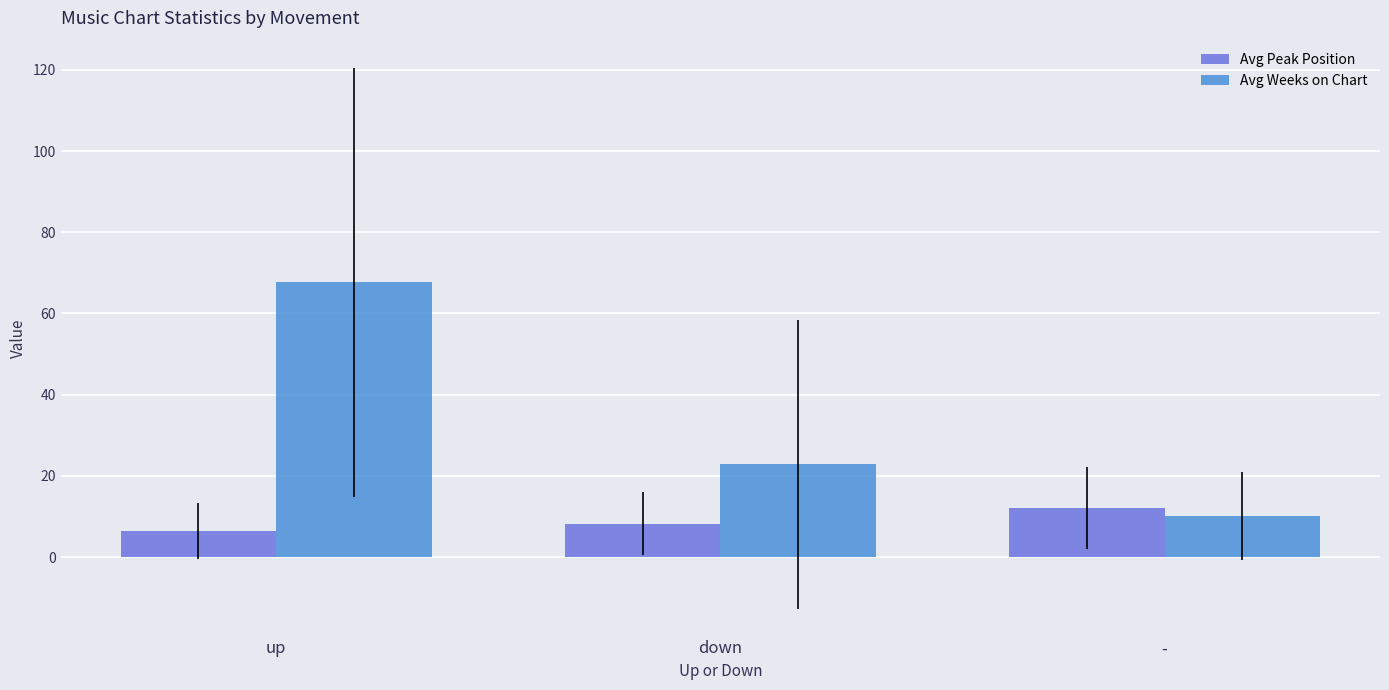

Which series has the widest spread of values?

Avg Weeks on Chart